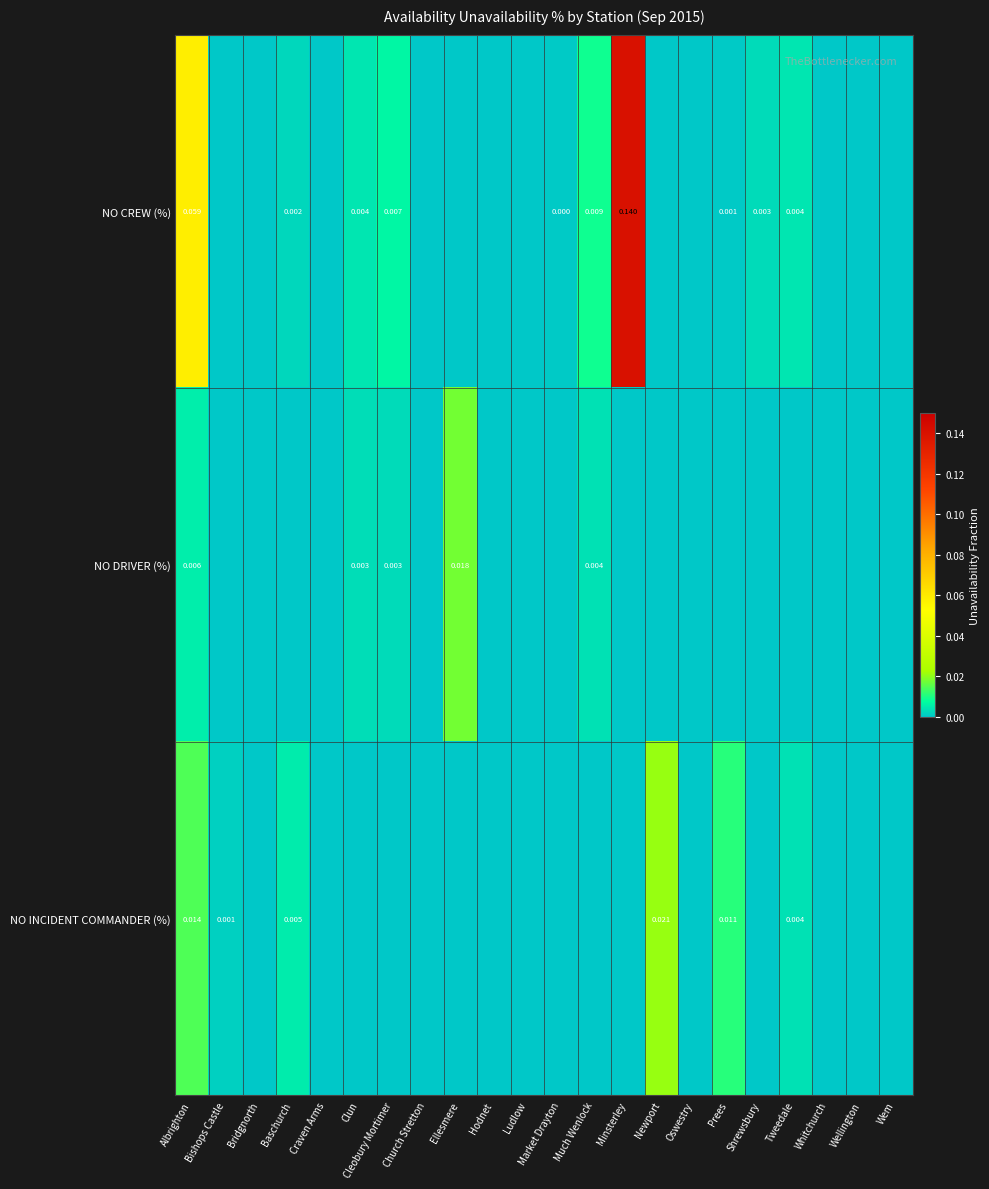

Which category has the lowest value in the NO INCIDENT COMMANDER (%) series?

Bridgnorth